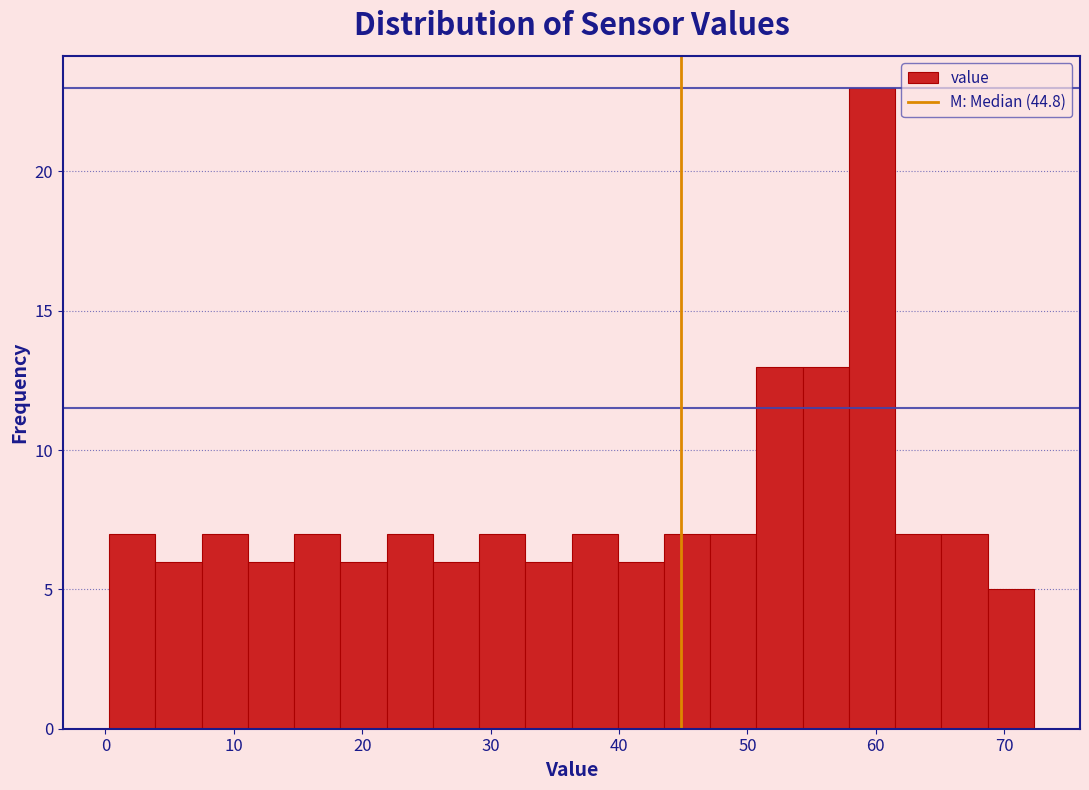

Around what value on the x-axis is the tallest bar? Give the approximate position of its centre, as read against the axis.

60